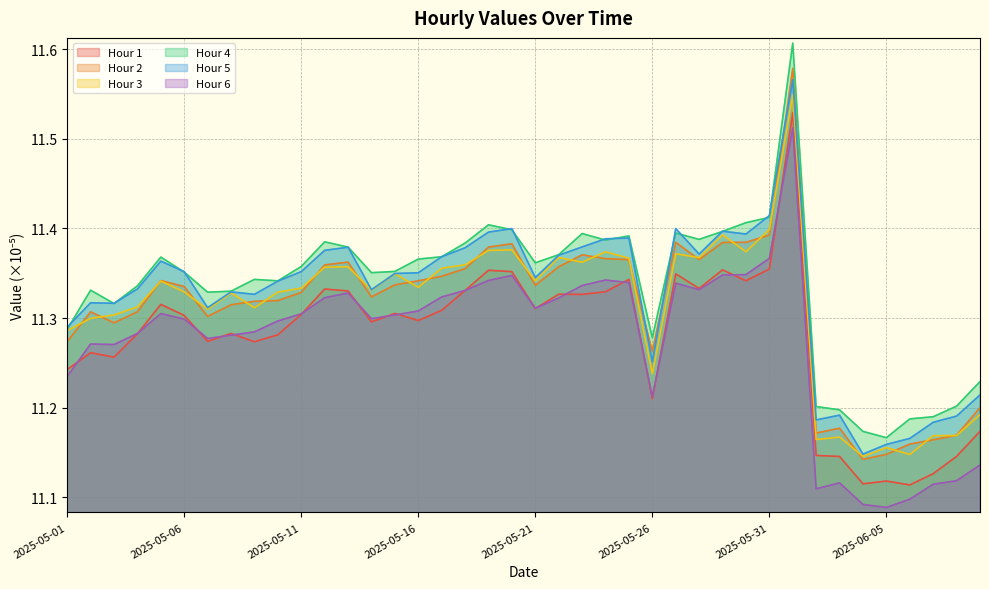

Reading left to right, extract all data points from this chart.

Hour 1: 2025-05-01=11.2	2025-05-02=11.3	2025-05-03=11.3	2025-05-04=11.3	2025-05-05=11.3	2025-05-06=11.3	2025-05-07=11.3	2025-05-08=11.3	2025-05-09=11.3	2025-05-10=11.3	2025-05-11=11.3	2025-05-12=11.3	2025-05-13=11.3	2025-05-14=11.3	2025-05-15=11.3	2025-05-16=11.3	2025-05-17=11.3	2025-05-18=11.3	2025-05-19=11.4	2025-05-20=11.4	2025-05-21=11.3	2025-05-22=11.3	2025-05-23=11.3	2025-05-24=11.3	2025-05-25=11.3	2025-05-26=11.2	2025-05-27=11.3	2025-05-28=11.3	2025-05-29=11.4	2025-05-30=11.3	2025-05-31=11.4	2025-06-01=11.5	2025-06-02=11.1	2025-06-03=11.1	2025-06-04=11.1	2025-06-05=11.1	2025-06-06=11.1	2025-06-07=11.1	2025-06-08=11.1	2025-06-09=11.2
Hour 2: 2025-05-01=11.3	2025-05-02=11.3	2025-05-03=11.3	2025-05-04=11.3	2025-05-05=11.3	2025-05-06=11.3	2025-05-07=11.3	2025-05-08=11.3	2025-05-09=11.3	2025-05-10=11.3	2025-05-11=11.3	2025-05-12=11.4	2025-05-13=11.4	2025-05-14=11.3	2025-05-15=11.3	2025-05-16=11.3	2025-05-17=11.3	2025-05-18=11.4	2025-05-19=11.4	2025-05-20=11.4	2025-05-21=11.3	2025-05-22=11.4	2025-05-23=11.4	2025-05-24=11.4	2025-05-25=11.4	2025-05-26=11.3	2025-05-27=11.4	2025-05-28=11.4	2025-05-29=11.4	2025-05-30=11.4	2025-05-31=11.4	2025-06-01=11.6	2025-06-02=11.2	2025-06-03=11.2	2025-06-04=11.1	2025-06-05=11.1	2025-06-06=11.2	2025-06-07=11.2	2025-06-08=11.2	2025-06-09=11.2
Hour 3: 2025-05-01=11.3	2025-05-02=11.3	2025-05-03=11.3	2025-05-04=11.3	2025-05-05=11.3	2025-05-06=11.3	2025-05-07=11.3	2025-05-08=11.3	2025-05-09=11.3	2025-05-10=11.3	2025-05-11=11.3	2025-05-12=11.4	2025-05-13=11.4	2025-05-14=11.3	2025-05-15=11.3	2025-05-16=11.3	2025-05-17=11.4	2025-05-18=11.4	2025-05-19=11.4	2025-05-20=11.4	2025-05-21=11.3	2025-05-22=11.4	2025-05-23=11.4	2025-05-24=11.4	2025-05-25=11.4	2025-05-26=11.2	2025-05-27=11.4	2025-05-28=11.4	2025-05-29=11.4	2025-05-30=11.4	2025-05-31=11.4	2025-06-01=11.5	2025-06-02=11.2	2025-06-03=11.2	2025-06-04=11.1	2025-06-05=11.2	2025-06-06=11.1	2025-06-07=11.2	2025-06-08=11.2	2025-06-09=11.2
Hour 4: 2025-05-01=11.3	2025-05-02=11.3	2025-05-03=11.3	2025-05-04=11.3	2025-05-05=11.4	2025-05-06=11.4	2025-05-07=11.3	2025-05-08=11.3	2025-05-09=11.3	2025-05-10=11.3	2025-05-11=11.4	2025-05-12=11.4	2025-05-13=11.4	2025-05-14=11.4	2025-05-15=11.4	2025-05-16=11.4	2025-05-17=11.4	2025-05-18=11.4	2025-05-19=11.4	2025-05-20=11.4	2025-05-21=11.4	2025-05-22=11.4	2025-05-23=11.4	2025-05-24=11.4	2025-05-25=11.4	2025-05-26=11.3	2025-05-27=11.4	2025-05-28=11.4	2025-05-29=11.4	2025-05-30=11.4	2025-05-31=11.4	2025-06-01=11.6	2025-06-02=11.2	2025-06-03=11.2	2025-06-04=11.2	2025-06-05=11.2	2025-06-06=11.2	2025-06-07=11.2	2025-06-08=11.2	2025-06-09=11.2
Hour 5: 2025-05-01=11.3	2025-05-02=11.3	2025-05-03=11.3	2025-05-04=11.3	2025-05-05=11.4	2025-05-06=11.4	2025-05-07=11.3	2025-05-08=11.3	2025-05-09=11.3	2025-05-10=11.3	2025-05-11=11.4	2025-05-12=11.4	2025-05-13=11.4	2025-05-14=11.3	2025-05-15=11.3	2025-05-16=11.4	2025-05-17=11.4	2025-05-18=11.4	2025-05-19=11.4	2025-05-20=11.4	2025-05-21=11.3	2025-05-22=11.4	2025-05-23=11.4	2025-05-24=11.4	2025-05-25=11.4	2025-05-26=11.3	2025-05-27=11.4	2025-05-28=11.4	2025-05-29=11.4	2025-05-30=11.4	2025-05-31=11.4	2025-06-01=11.6	2025-06-02=11.2	2025-06-03=11.2	2025-06-04=11.1	2025-06-05=11.2	2025-06-06=11.2	2025-06-07=11.2	2025-06-08=11.2	2025-06-09=11.2
Hour 6: 2025-05-01=11.2	2025-05-02=11.3	2025-05-03=11.3	2025-05-04=11.3	2025-05-05=11.3	2025-05-06=11.3	2025-05-07=11.3	2025-05-08=11.3	2025-05-09=11.3	2025-05-10=11.3	2025-05-11=11.3	2025-05-12=11.3	2025-05-13=11.3	2025-05-14=11.3	2025-05-15=11.3	2025-05-16=11.3	2025-05-17=11.3	2025-05-18=11.3	2025-05-19=11.3	2025-05-20=11.3	2025-05-21=11.3	2025-05-22=11.3	2025-05-23=11.3	2025-05-24=11.3	2025-05-25=11.3	2025-05-26=11.2	2025-05-27=11.3	2025-05-28=11.3	2025-05-29=11.3	2025-05-30=11.3	2025-05-31=11.4	2025-06-01=11.5	2025-06-02=11.1	2025-06-03=11.1	2025-06-04=11.1	2025-06-05=11.1	2025-06-06=11.1	2025-06-07=11.1	2025-06-08=11.1	2025-06-09=11.1